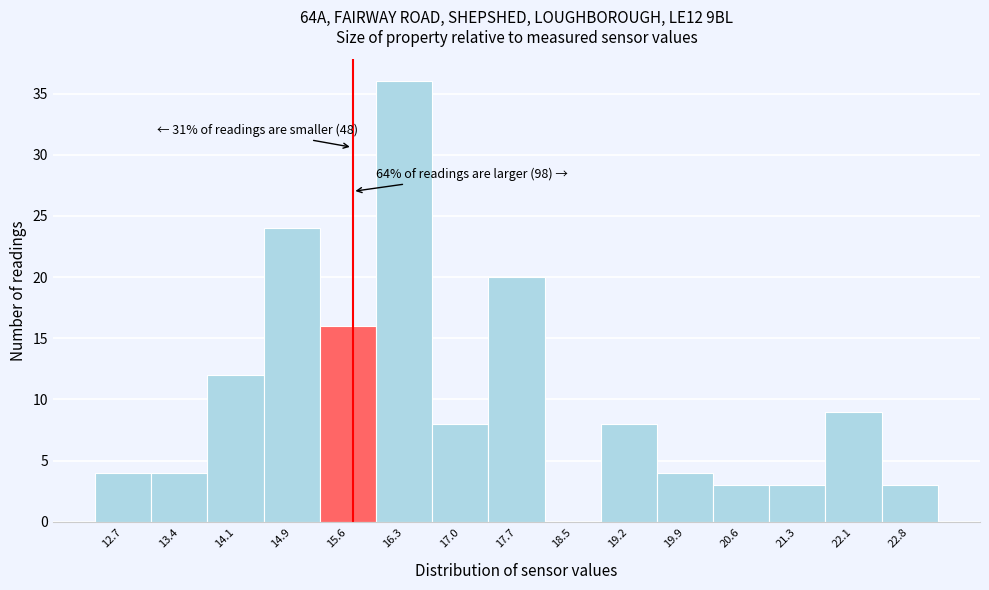

Reading left to right, extract all data points from this chart.

12.7=4	13.4=4	14.1=12	14.9=24	15.6=16	16.3=36	17.0=8	17.7=20	18.5=0	19.2=8	19.9=4	20.6=3	21.3=3	22.1=9	22.8=3